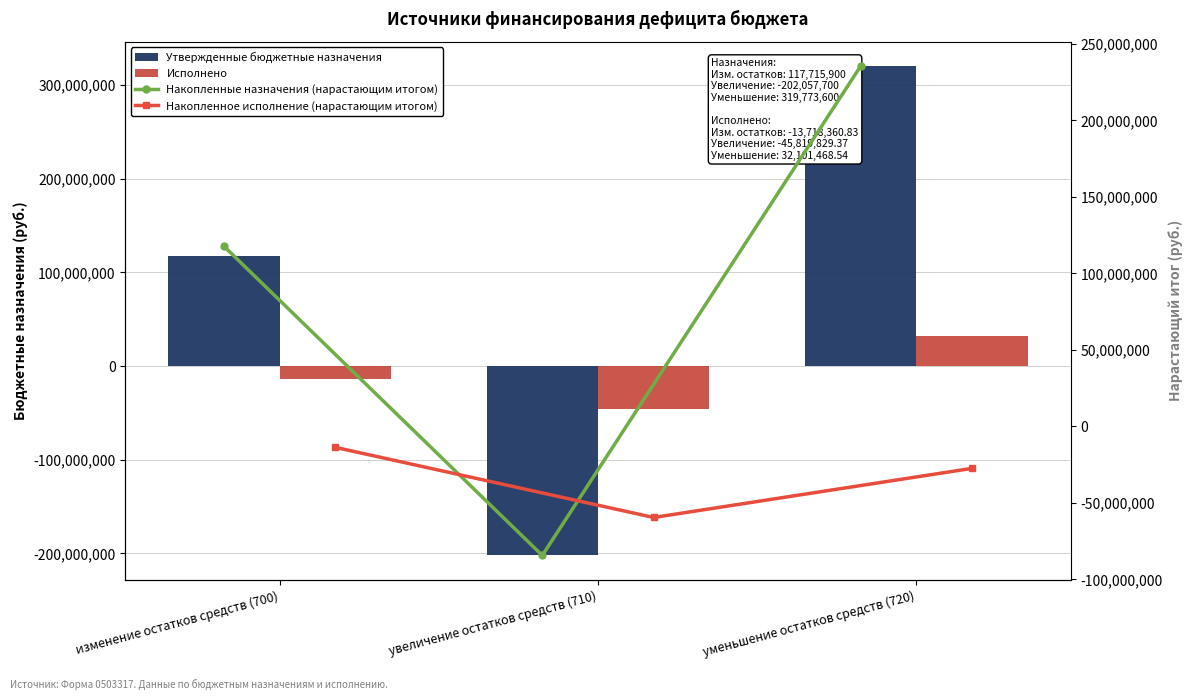

What is the smallest value displayed?

-202057700.0